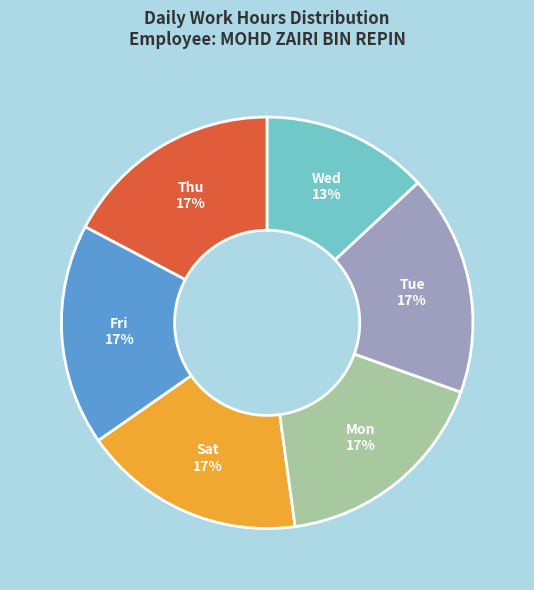

To the nearest percent, what is the difference between the largest and smallest slice percentages?

4%